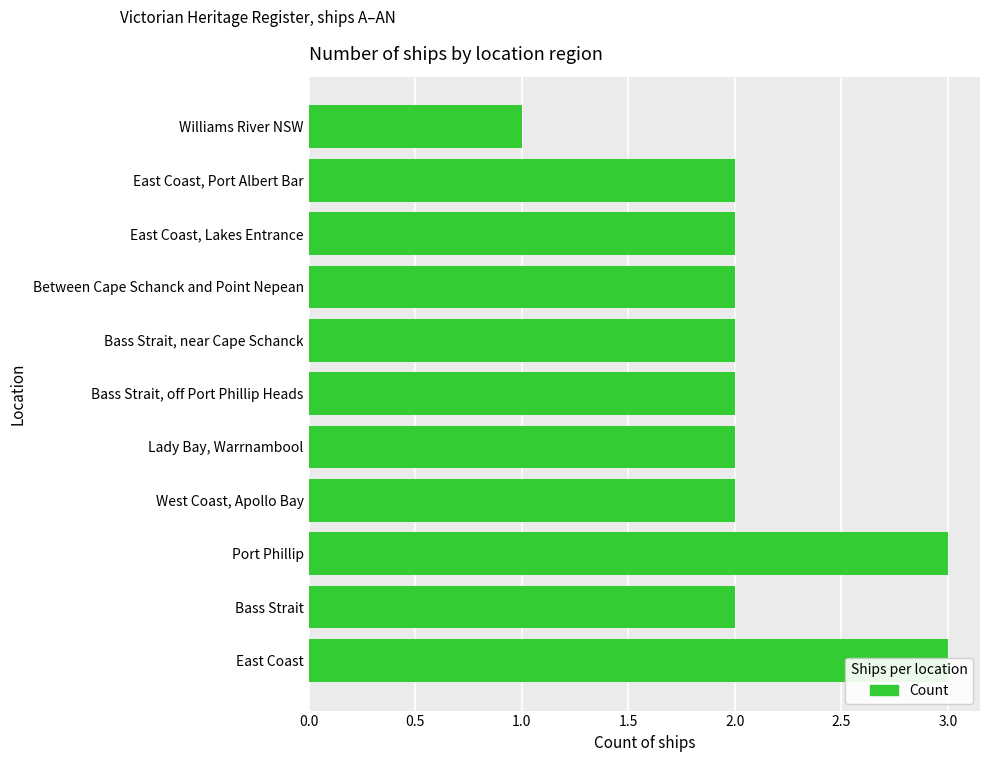

What is the difference between the maximum and second lowest values?

1